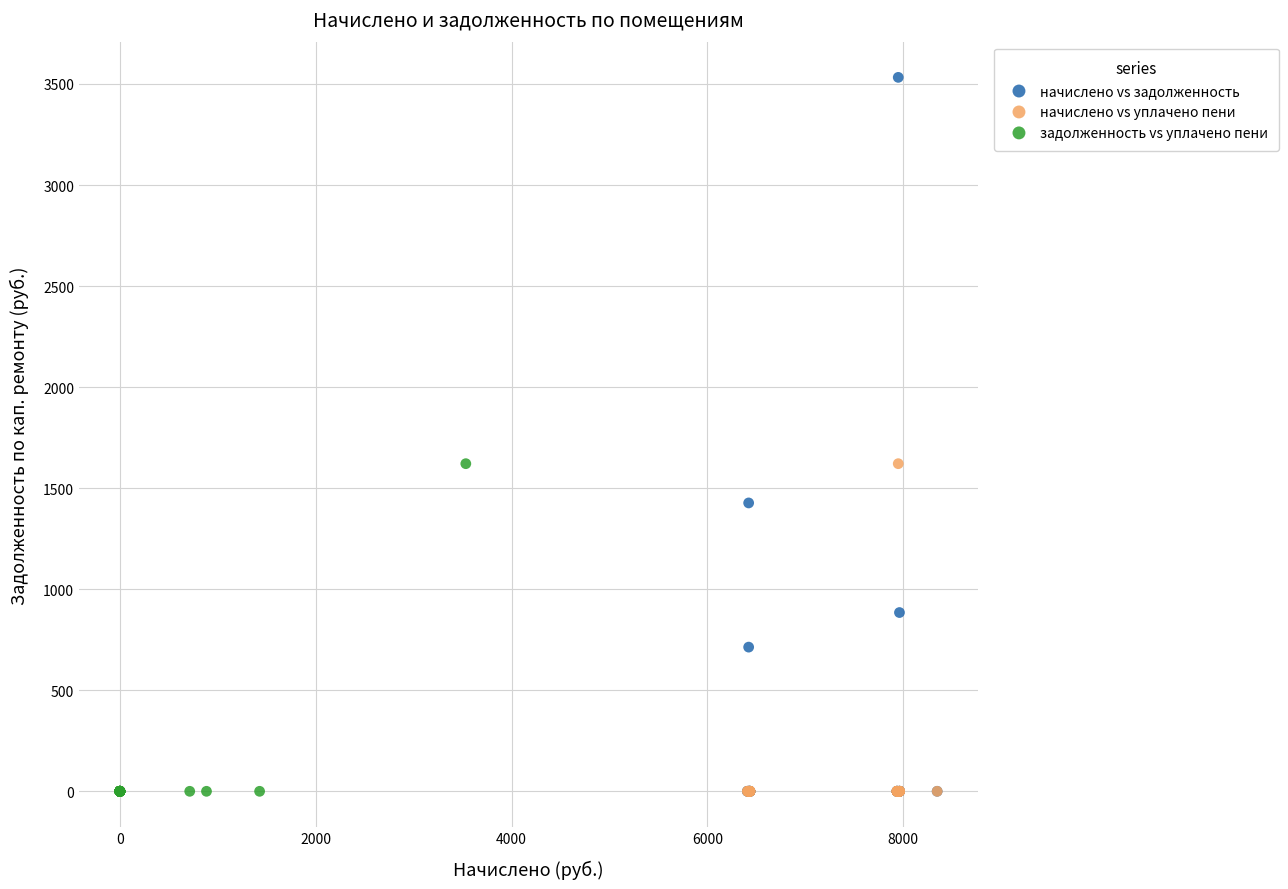

Which series contains the highest Y value?

начислено vs задолженность